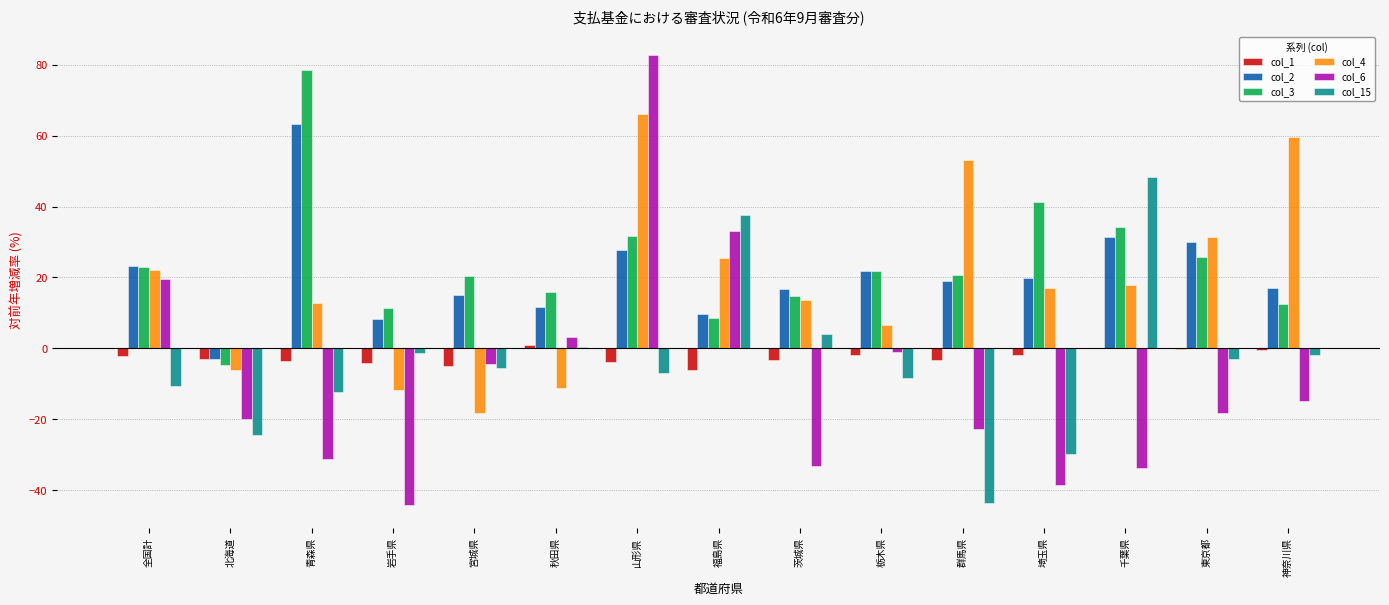

Is the value of col_2 at 北海道 greater than the value of col_15 at 茨城県?

No